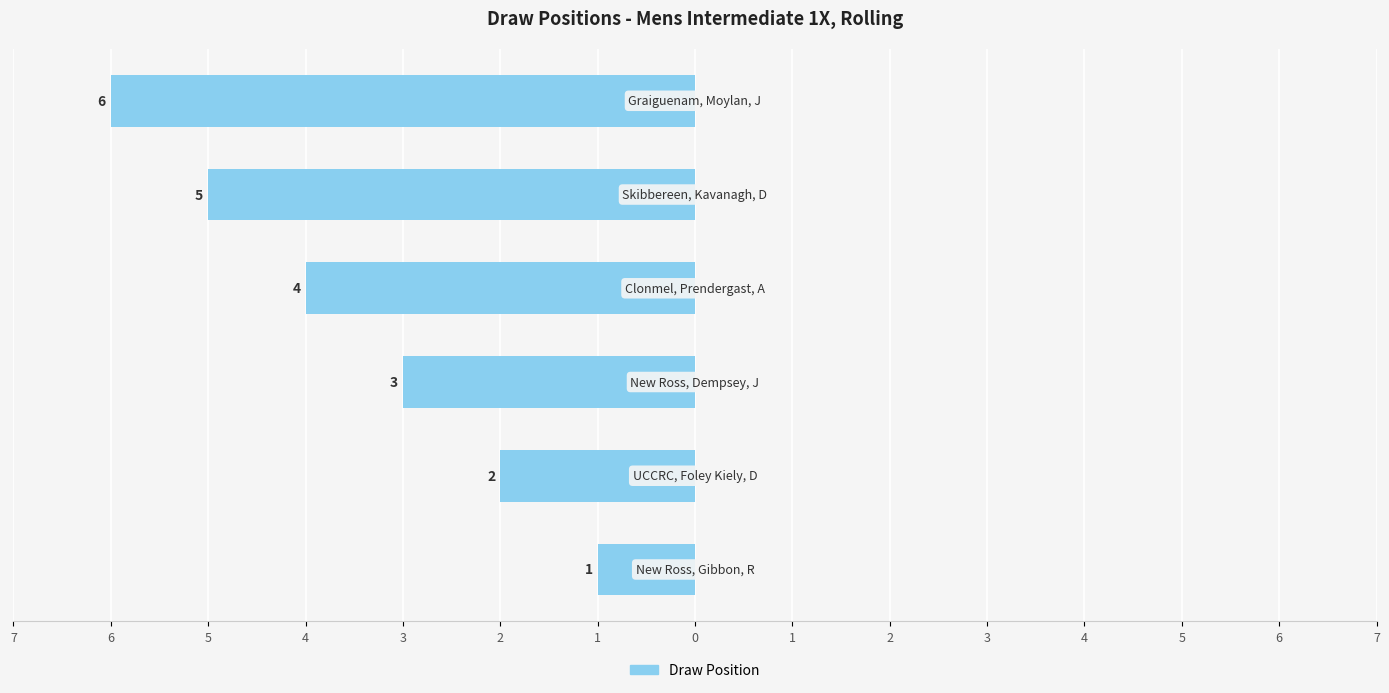

Are the bars horizontal?

Yes